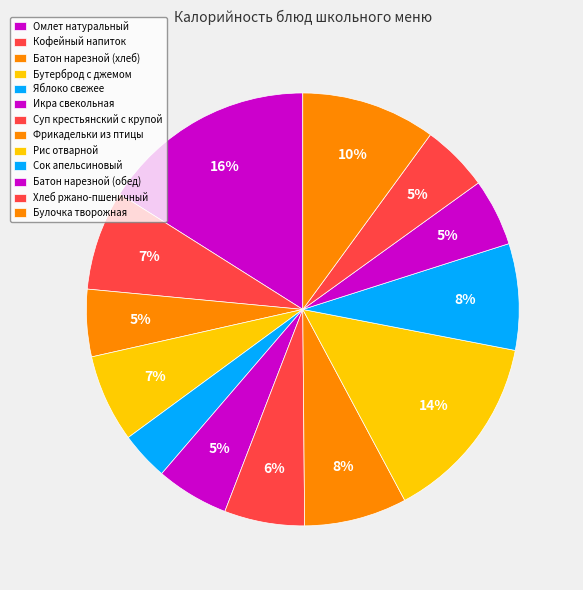

What percentage is NOT represented by Булочка творожная?

90.0%